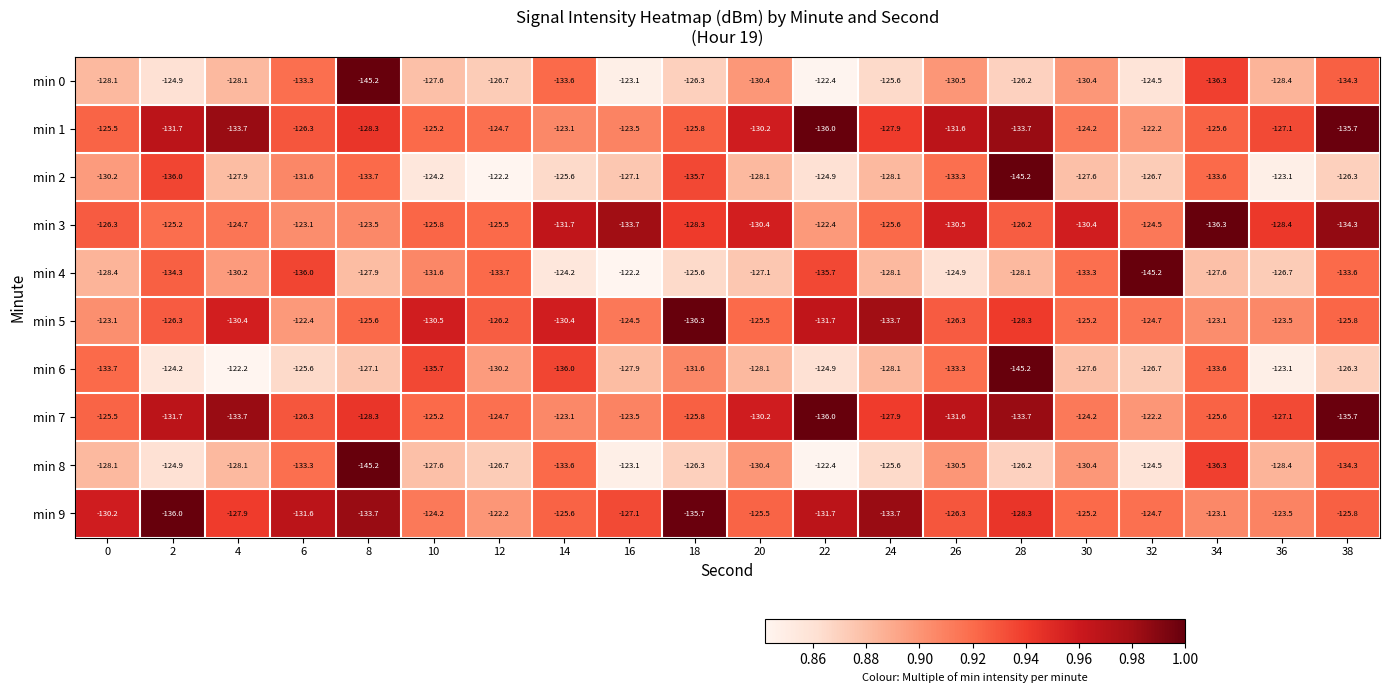

The min 9 series shows -125.5 at 20. True or false?

True